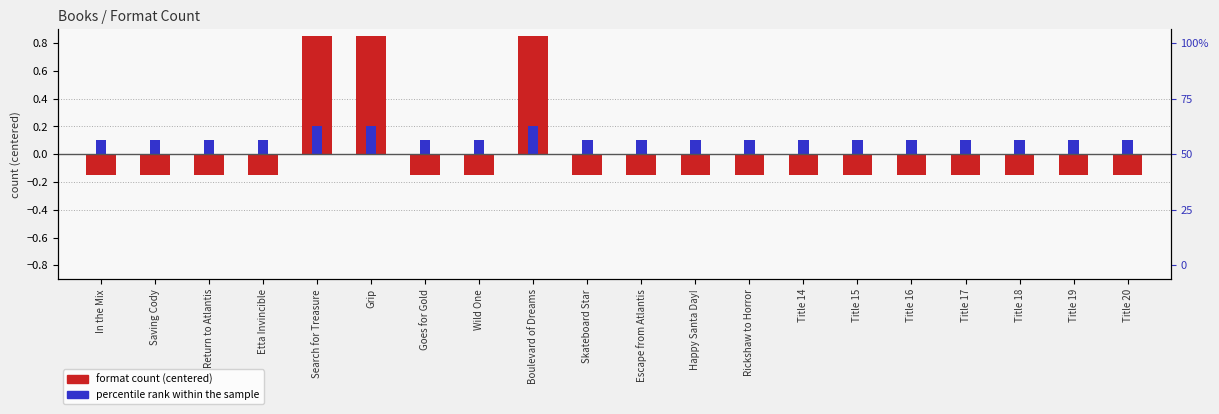

Reading left to right, list all the values displayed in this chart.

format count (centered): In the Mix=-0.1	Saving Cody=-0.1	Return to Atlantis=-0.1	Etta Invincible=-0.1	Search for Treasure=0.9	Grip=0.9	Goes for Gold=-0.1	Wild One=-0.1	Boulevard of Dreams=0.9	Skateboard Star=-0.1	Escape from Atlantis=-0.1	Happy Santa Day!=-0.1	Rickshaw to Horror=-0.1	Title 14=-0.1	Title 15=-0.1	Title 16=-0.1	Title 17=-0.1	Title 18=-0.1	Title 19=-0.1	Title 20=-0.1
percentile rank within the sample: In the Mix=0.1	Saving Cody=0.1	Return to Atlantis=0.1	Etta Invincible=0.1	Search for Treasure=0.2	Grip=0.2	Goes for Gold=0.1	Wild One=0.1	Boulevard of Dreams=0.2	Skateboard Star=0.1	Escape from Atlantis=0.1	Happy Santa Day!=0.1	Rickshaw to Horror=0.1	Title 14=0.1	Title 15=0.1	Title 16=0.1	Title 17=0.1	Title 18=0.1	Title 19=0.1	Title 20=0.1